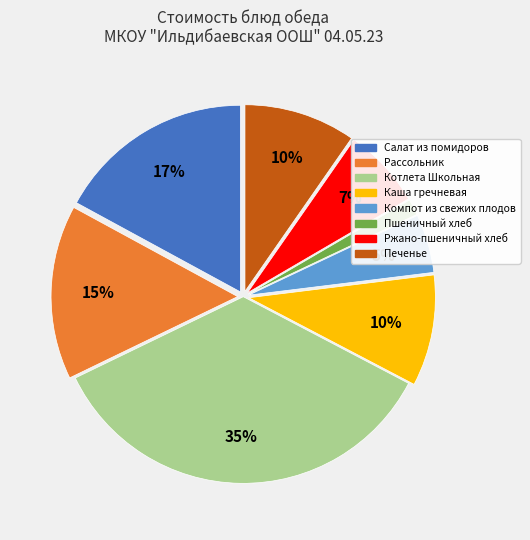

Which category has the biggest portion of the pie?

Котлета Школьная